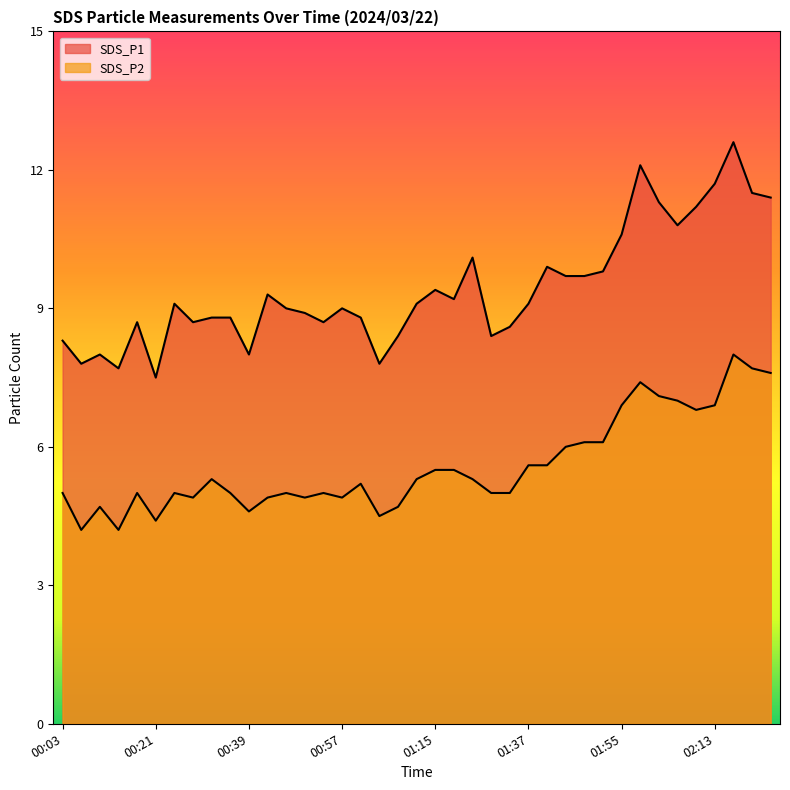

At which category does SDS_P2 reach its first local peak?

00:10